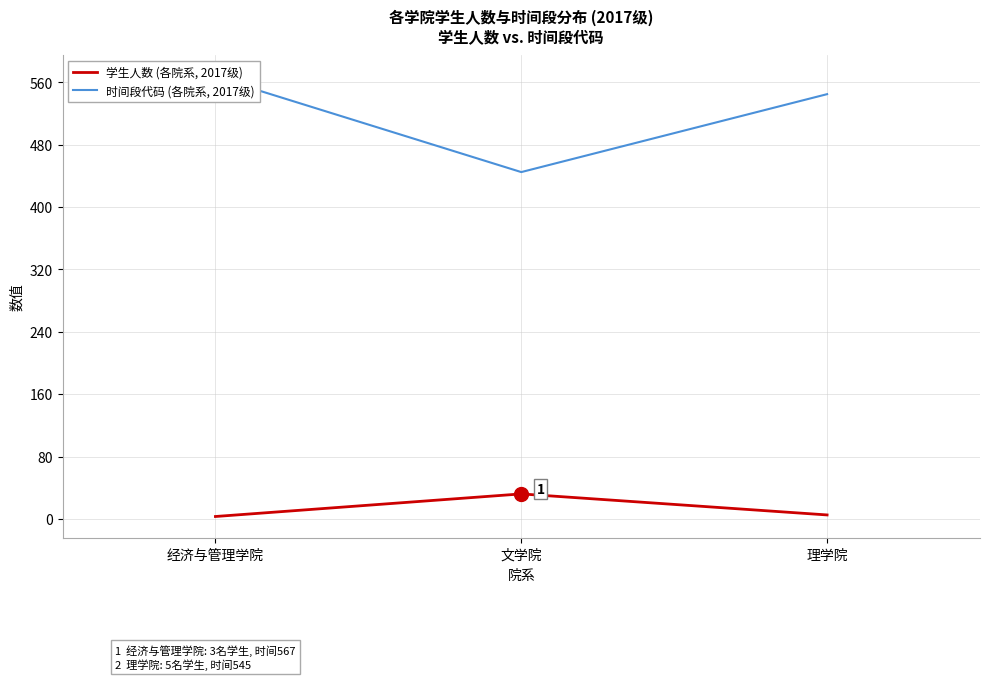

The 学生人数 (各院系, 2017级) series shows 5 at 理学院. True or false?

True